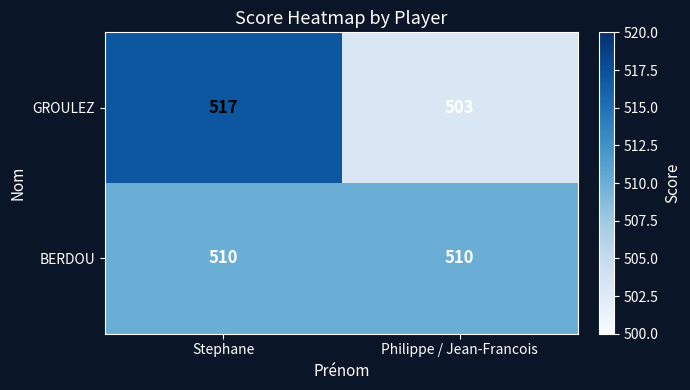

Reading right to left, what are all the values shown in this chart?

GROULEZ: Philippe / Jean-Francois=503	Stephane=517
BERDOU: Philippe / Jean-Francois=510	Stephane=510